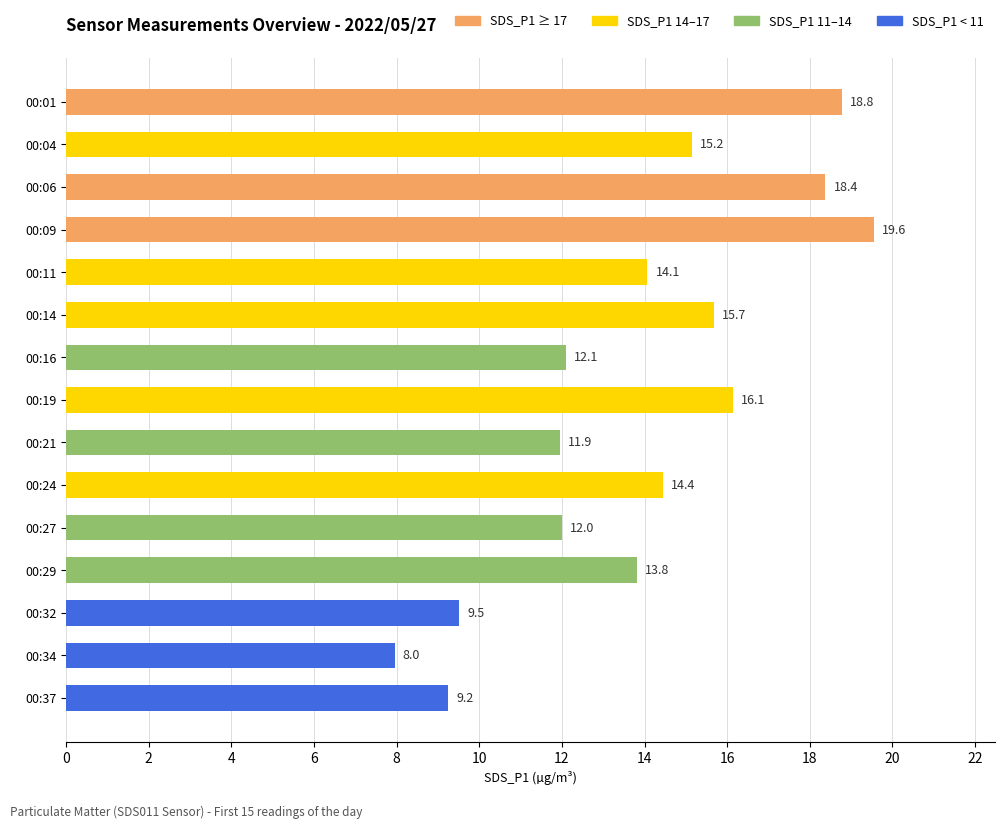

List the labels in order of value, largest first.

00:09, 00:01, 00:06, 00:19, 00:14, 00:04, 00:24, 00:11, 00:29, 00:16, 00:27, 00:21, 00:32, 00:37, 00:34